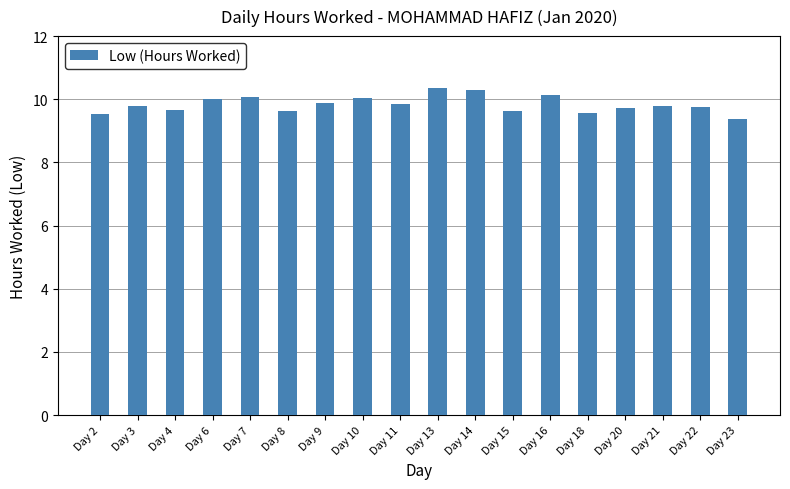

Is it true that the value at Day 16 is 10.1?

True